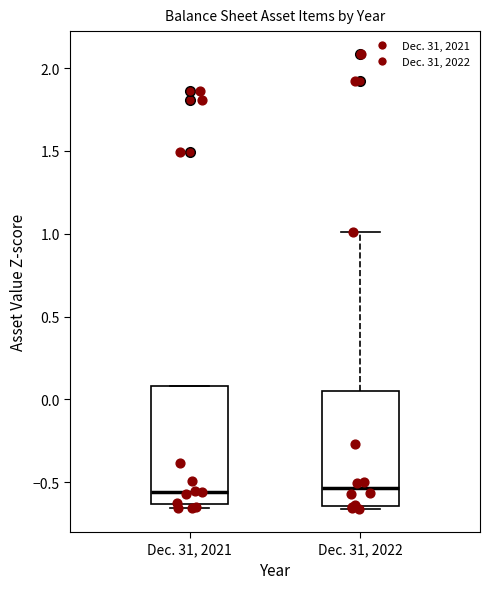

Reading left to right, transcribe this box plot: for each box, give where its median line is, the range the box spans, and where its two whiskers end, as read against the y-axis. The values are not printed on the chart, so give them approximately, as read against the axis.

Dec. 31, 2021: median -0.55, box -0.65 to 0.10, whiskers -0.65 (just below the box's lower edge) to 0.10
Dec. 31, 2022: median -0.55, box -0.65 to 0.05, whiskers -0.65 (just below the box's lower edge) to 1.00